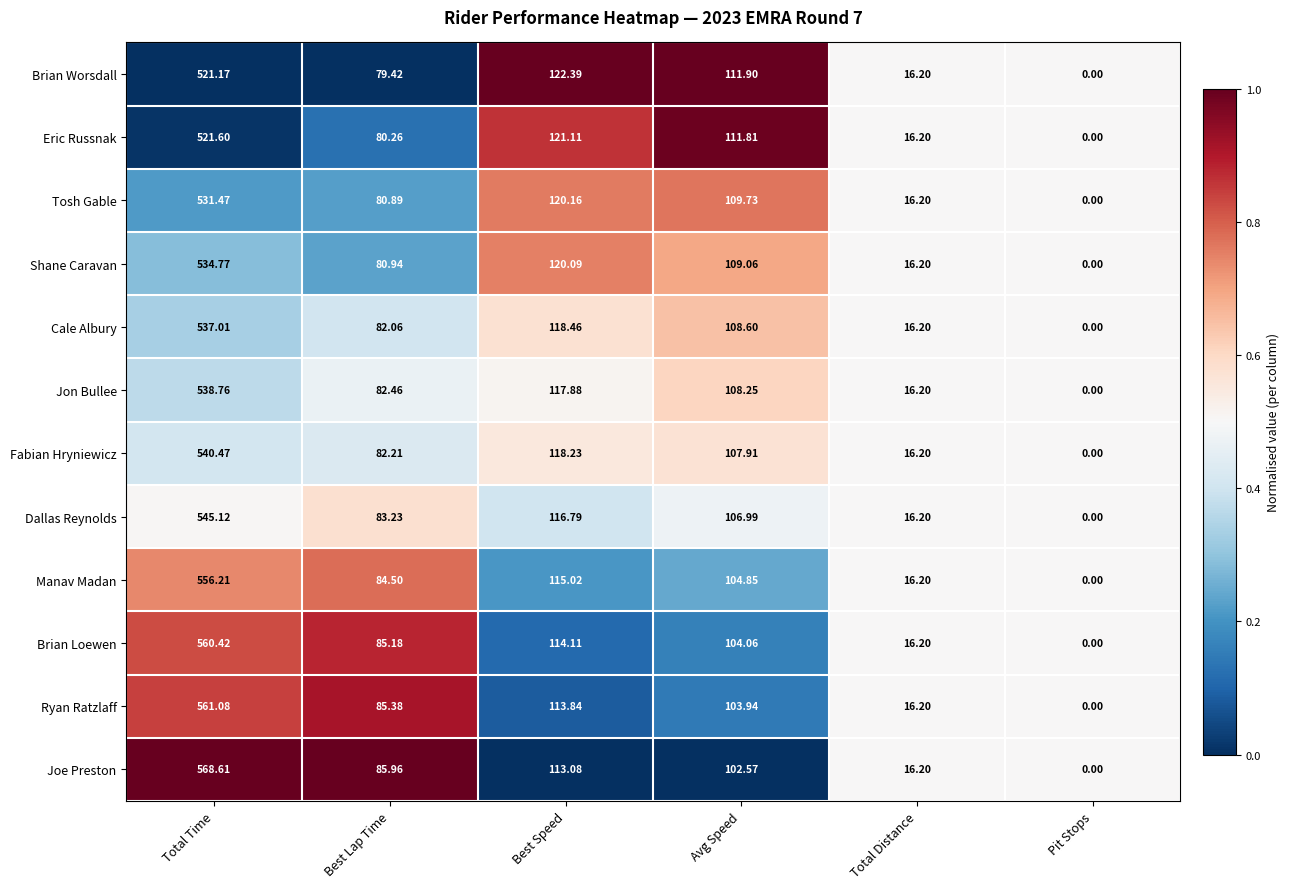

Which series has the largest total across all categories?

Joe Preston